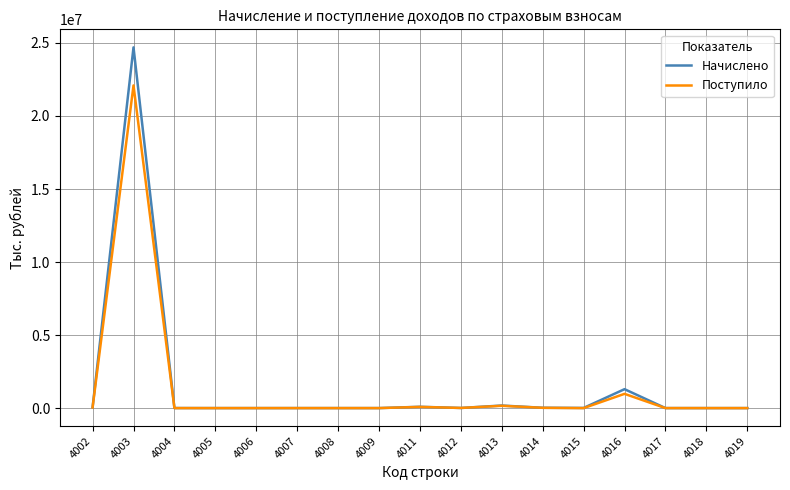

What is the maximum value shown in the chart?

24698706